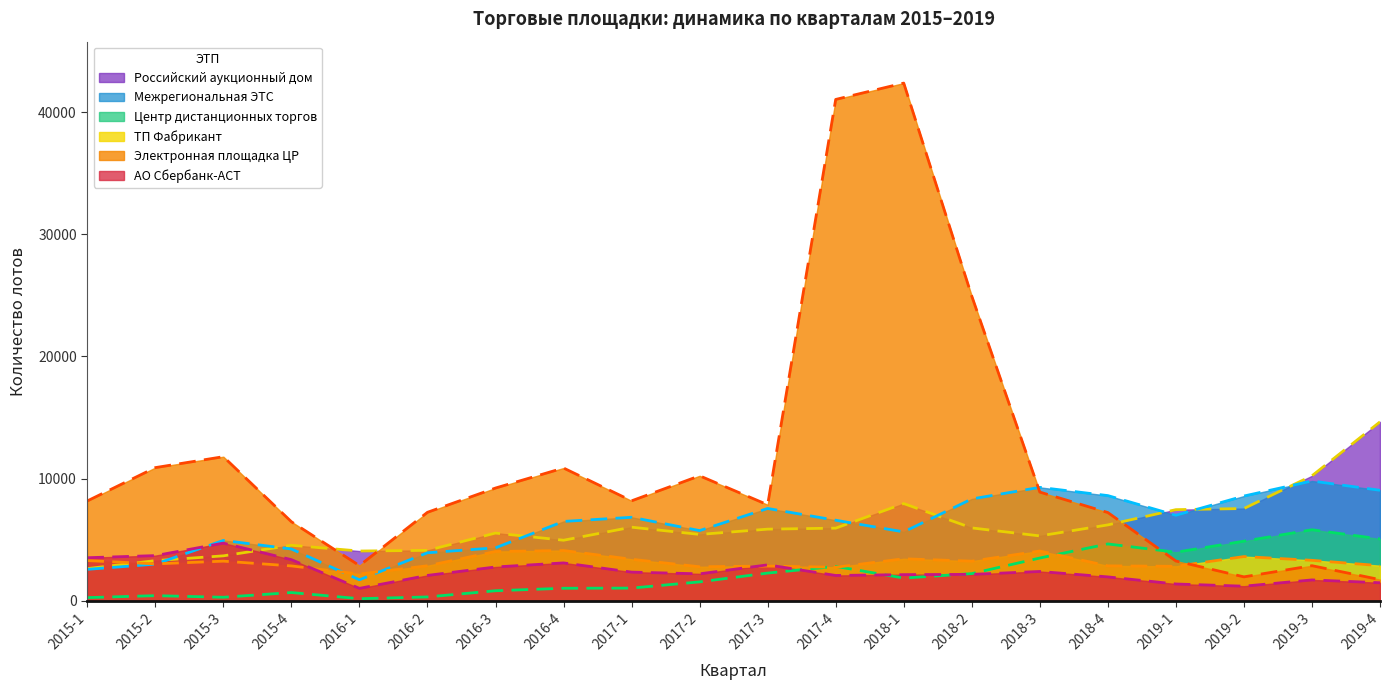

Where do Электронная площадка ЦР and Российский аукционный дом first cross each other?

2015-4 and 2016-1